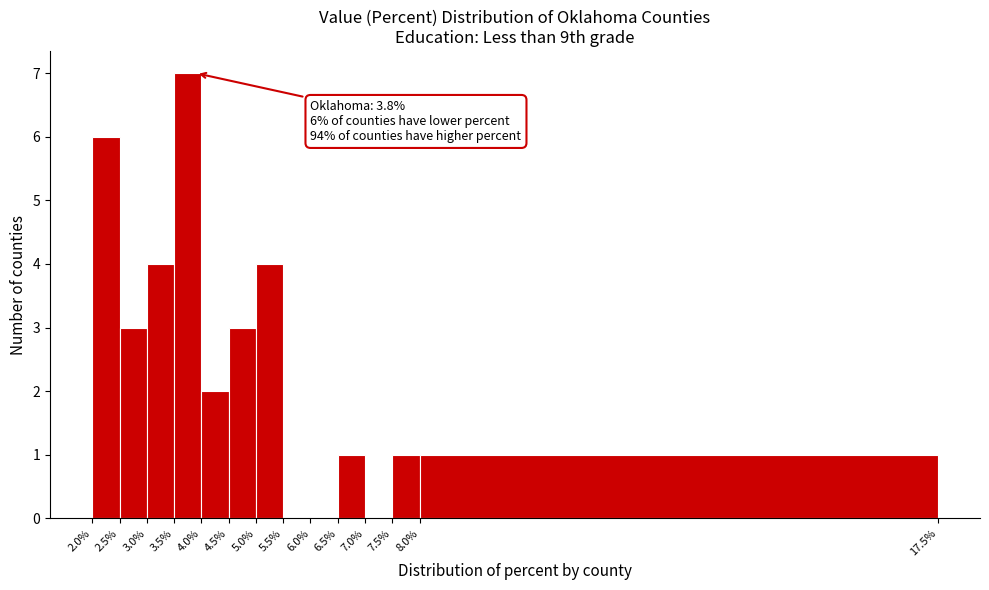

Over which range of the x-axis is the bar tallest?

3.5% to 4.0%